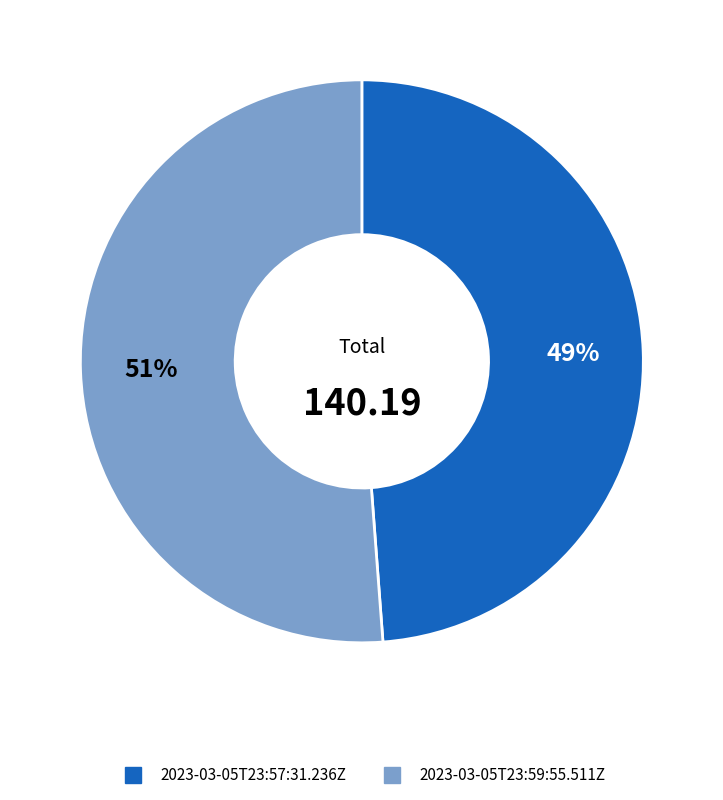

Is the sum of 2023-03-05T23:57:31.236Z and 2023-03-05T23:59:55.511Z greater than half?

Yes